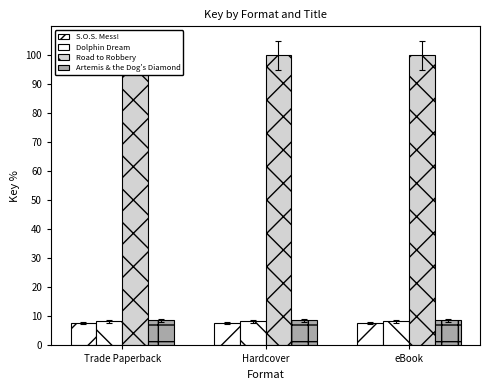

The value of Road to Robbery at eBook is 100.0. True or false?

True